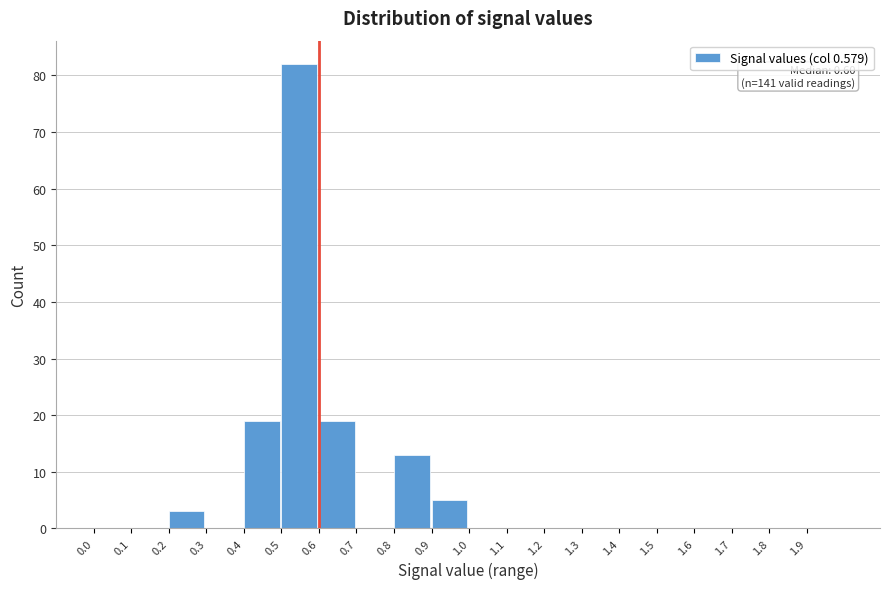

Over which range of the x-axis is the bar tallest?

0.5 to 0.6